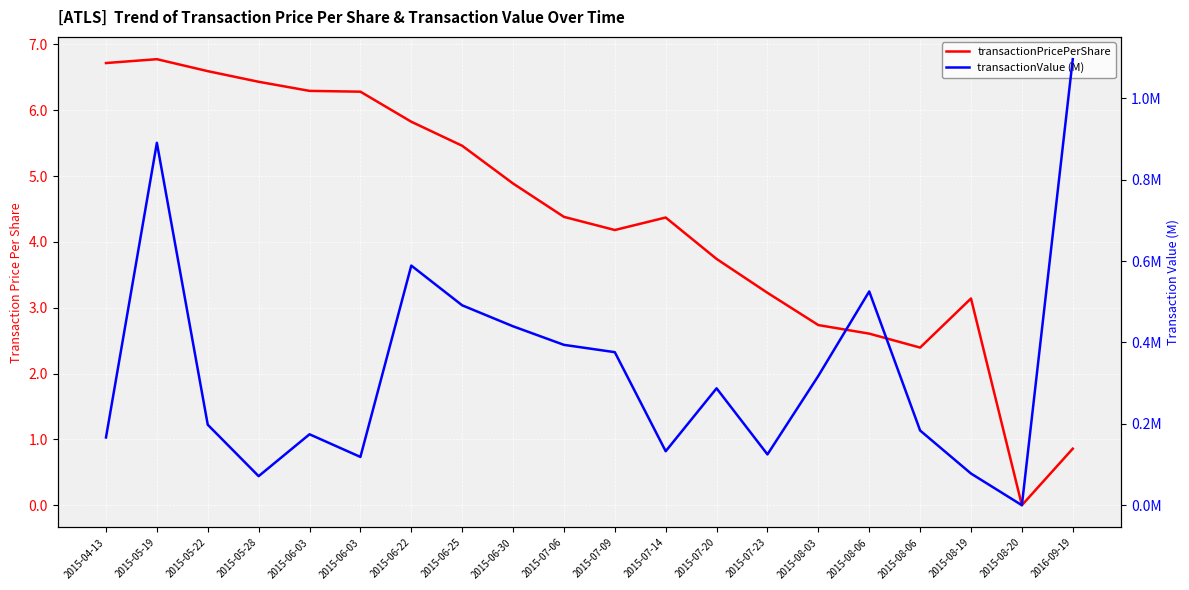

Which series has the largest total across all categories?

transactionPricePerShare